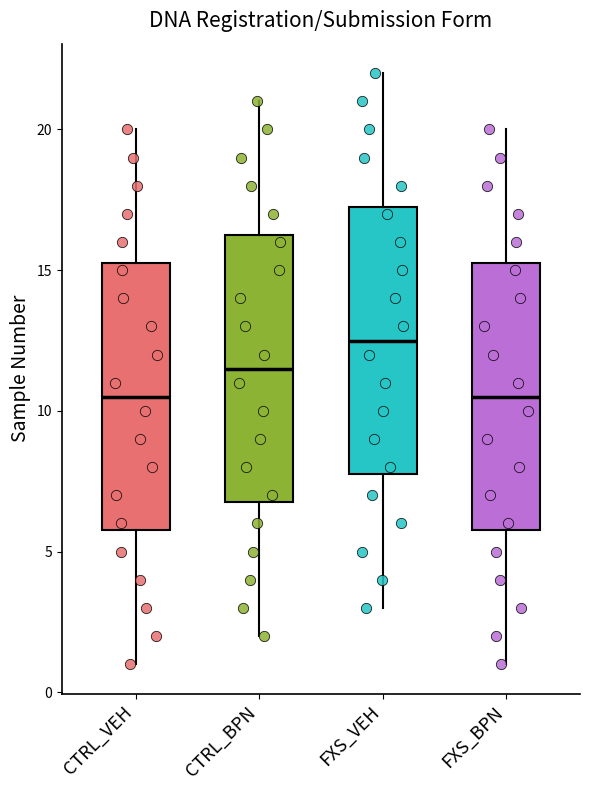

Which box's median line is the highest?

FXS_VEH